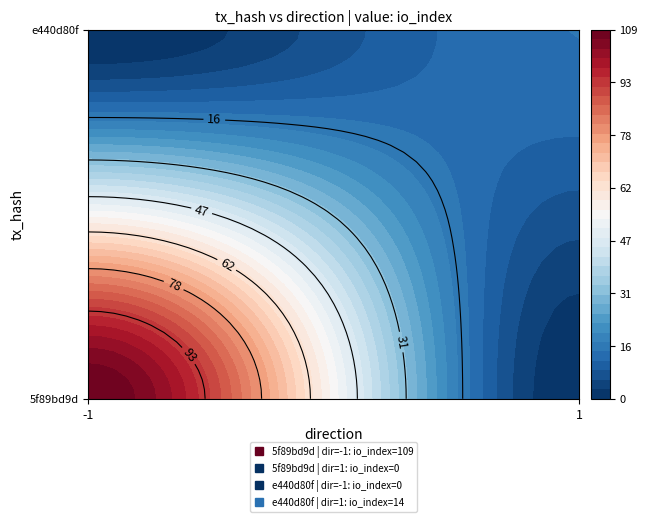

What is the difference between the highest and lowest values at direction?

2